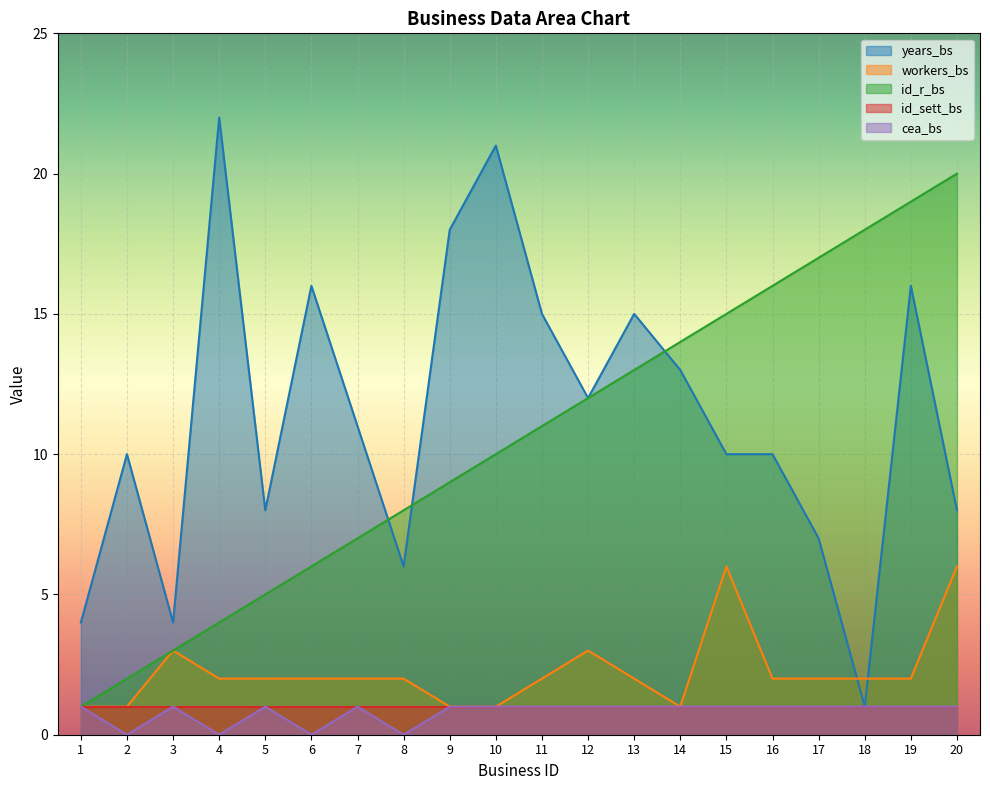

How many interior local peaks does the cea_bs series have?

3